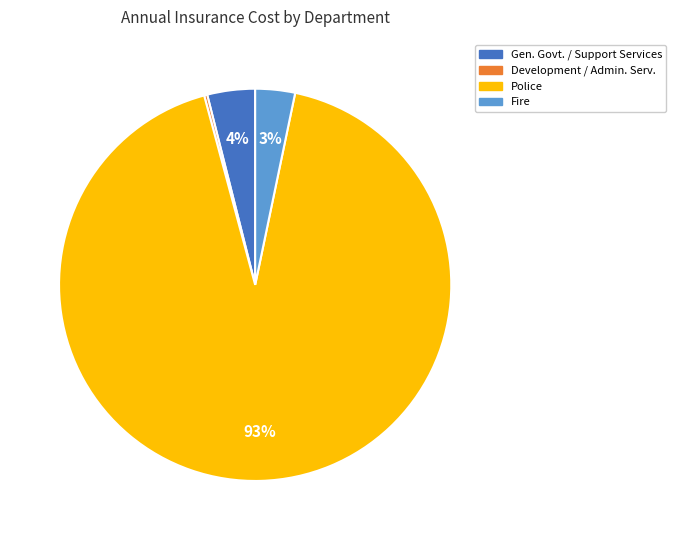

To the nearest percent, what portion does Fire represent?

3%